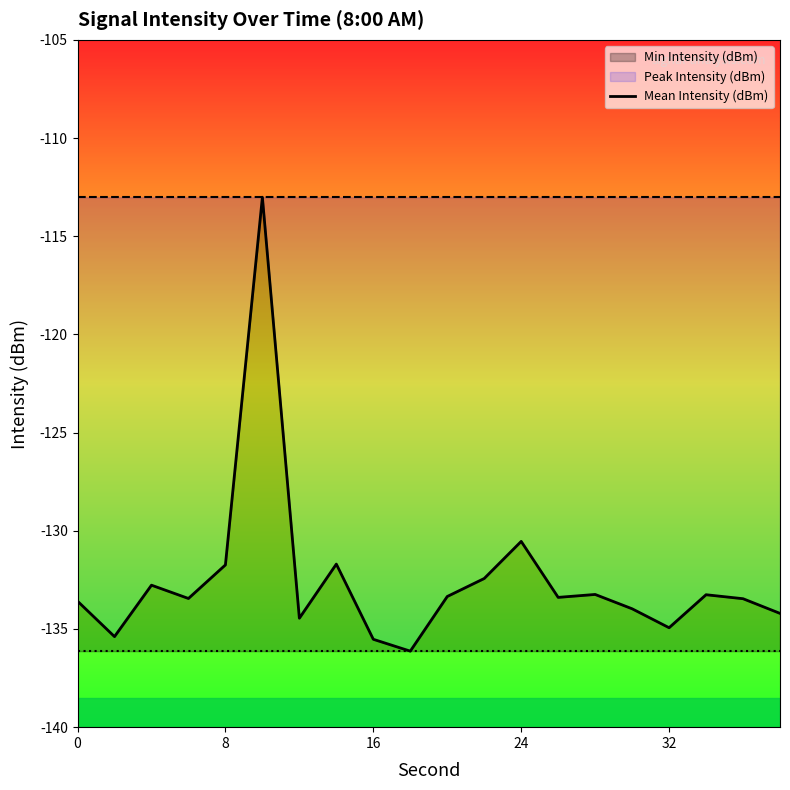

What is the minimum value shown in the chart?

-136.1